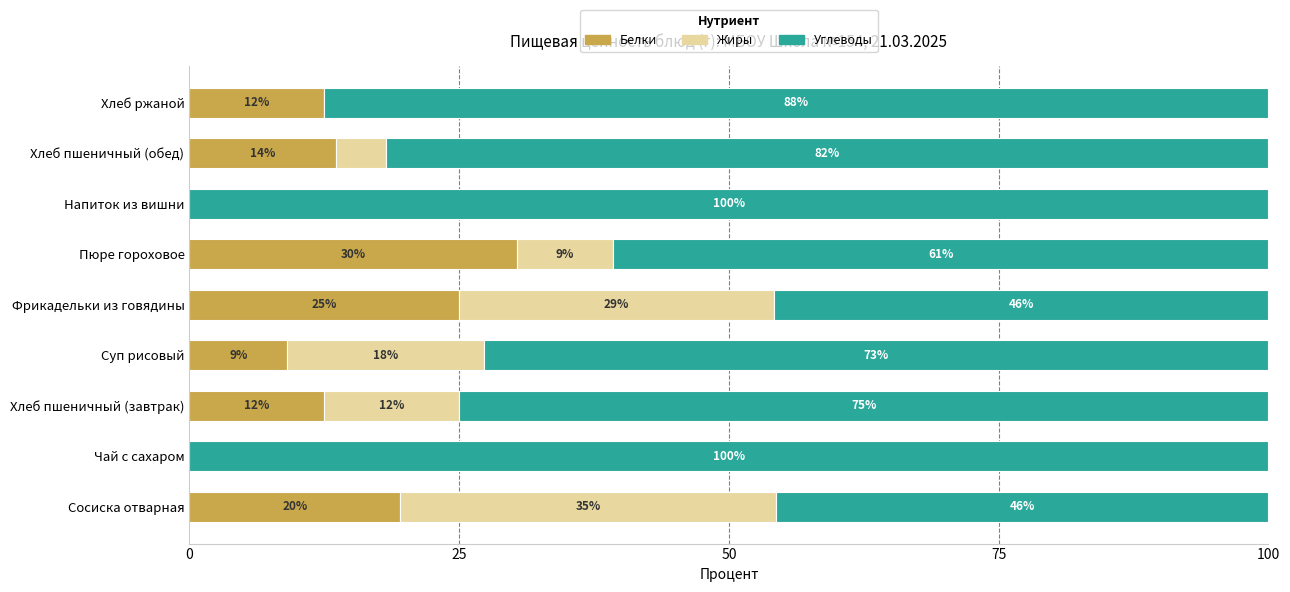

Which series has the largest total across all categories?

Углеводы